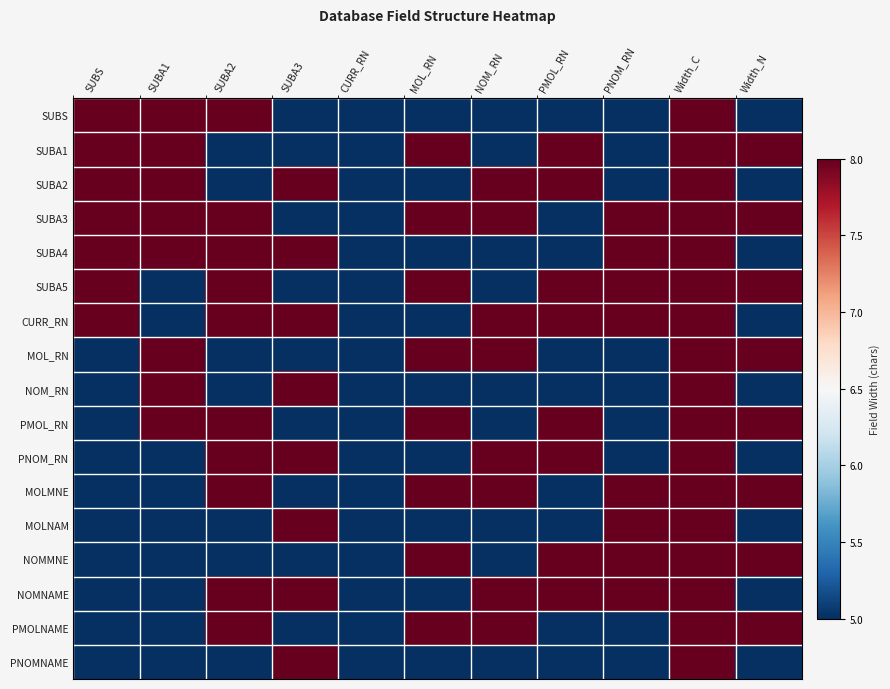

Reading left to right, what are all the values shown in this chart?

SUBS: SUBS=8	SUBA1=8	SUBA2=8	SUBA3=5	CURR_RN=5	MOL_RN=5	NOM_RN=5	PMOL_RN=5	PNOM_RN=5	Width_C=8	Width_N=5
SUBA1: SUBS=8	SUBA1=8	SUBA2=5	SUBA3=5	CURR_RN=5	MOL_RN=8	NOM_RN=5	PMOL_RN=8	PNOM_RN=5	Width_C=8	Width_N=8
SUBA2: SUBS=8	SUBA1=8	SUBA2=5	SUBA3=8	CURR_RN=5	MOL_RN=5	NOM_RN=8	PMOL_RN=8	PNOM_RN=5	Width_C=8	Width_N=5
SUBA3: SUBS=8	SUBA1=8	SUBA2=8	SUBA3=5	CURR_RN=5	MOL_RN=8	NOM_RN=8	PMOL_RN=5	PNOM_RN=8	Width_C=8	Width_N=8
SUBA4: SUBS=8	SUBA1=8	SUBA2=8	SUBA3=8	CURR_RN=5	MOL_RN=5	NOM_RN=5	PMOL_RN=5	PNOM_RN=8	Width_C=8	Width_N=5
SUBA5: SUBS=8	SUBA1=5	SUBA2=8	SUBA3=5	CURR_RN=5	MOL_RN=8	NOM_RN=5	PMOL_RN=8	PNOM_RN=8	Width_C=8	Width_N=8
CURR_RN: SUBS=8	SUBA1=5	SUBA2=8	SUBA3=8	CURR_RN=5	MOL_RN=5	NOM_RN=8	PMOL_RN=8	PNOM_RN=8	Width_C=8	Width_N=5
MOL_RN: SUBS=5	SUBA1=8	SUBA2=5	SUBA3=5	CURR_RN=5	MOL_RN=8	NOM_RN=8	PMOL_RN=5	PNOM_RN=5	Width_C=8	Width_N=8
NOM_RN: SUBS=5	SUBA1=8	SUBA2=5	SUBA3=8	CURR_RN=5	MOL_RN=5	NOM_RN=5	PMOL_RN=5	PNOM_RN=5	Width_C=8	Width_N=5
PMOL_RN: SUBS=5	SUBA1=8	SUBA2=8	SUBA3=5	CURR_RN=5	MOL_RN=8	NOM_RN=5	PMOL_RN=8	PNOM_RN=5	Width_C=8	Width_N=8
PNOM_RN: SUBS=5	SUBA1=5	SUBA2=8	SUBA3=8	CURR_RN=5	MOL_RN=5	NOM_RN=8	PMOL_RN=8	PNOM_RN=5	Width_C=8	Width_N=5
MOLMNE: SUBS=5	SUBA1=5	SUBA2=8	SUBA3=5	CURR_RN=5	MOL_RN=8	NOM_RN=8	PMOL_RN=5	PNOM_RN=8	Width_C=8	Width_N=8
MOLNAM: SUBS=5	SUBA1=5	SUBA2=5	SUBA3=8	CURR_RN=5	MOL_RN=5	NOM_RN=5	PMOL_RN=5	PNOM_RN=8	Width_C=8	Width_N=5
NOMMNE: SUBS=5	SUBA1=5	SUBA2=5	SUBA3=5	CURR_RN=5	MOL_RN=8	NOM_RN=5	PMOL_RN=8	PNOM_RN=8	Width_C=8	Width_N=8
NOMNAME: SUBS=5	SUBA1=5	SUBA2=8	SUBA3=8	CURR_RN=5	MOL_RN=5	NOM_RN=8	PMOL_RN=8	PNOM_RN=8	Width_C=8	Width_N=5
PMOLNAME: SUBS=5	SUBA1=5	SUBA2=8	SUBA3=5	CURR_RN=5	MOL_RN=8	NOM_RN=8	PMOL_RN=5	PNOM_RN=5	Width_C=8	Width_N=8
PNOMNAME: SUBS=5	SUBA1=5	SUBA2=5	SUBA3=8	CURR_RN=5	MOL_RN=5	NOM_RN=5	PMOL_RN=5	PNOM_RN=5	Width_C=8	Width_N=5